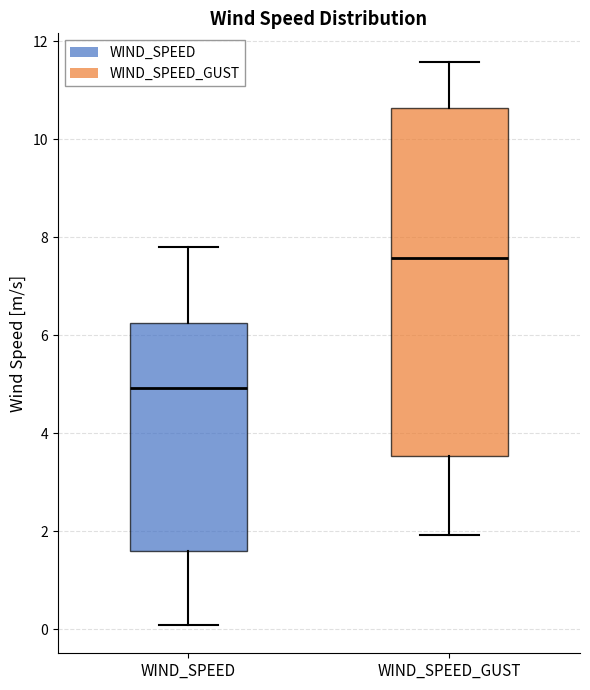

Which box is the tallest, from its lower edge to its upper edge?

WIND_SPEED_GUST